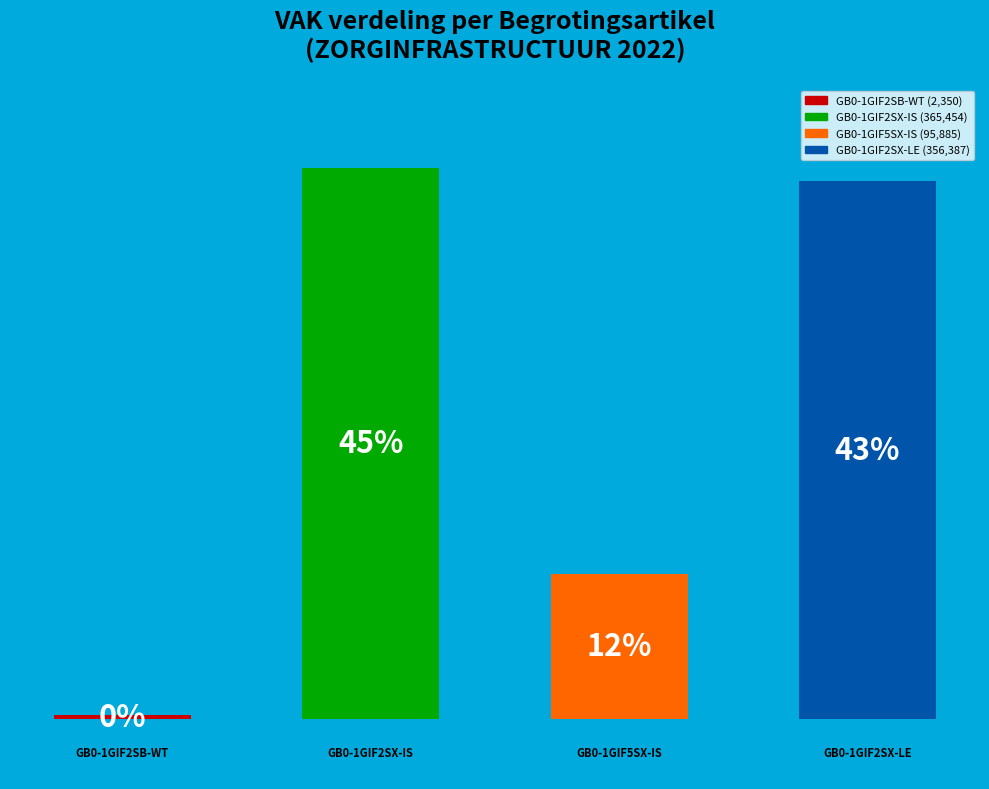

Are the bars horizontal?

No